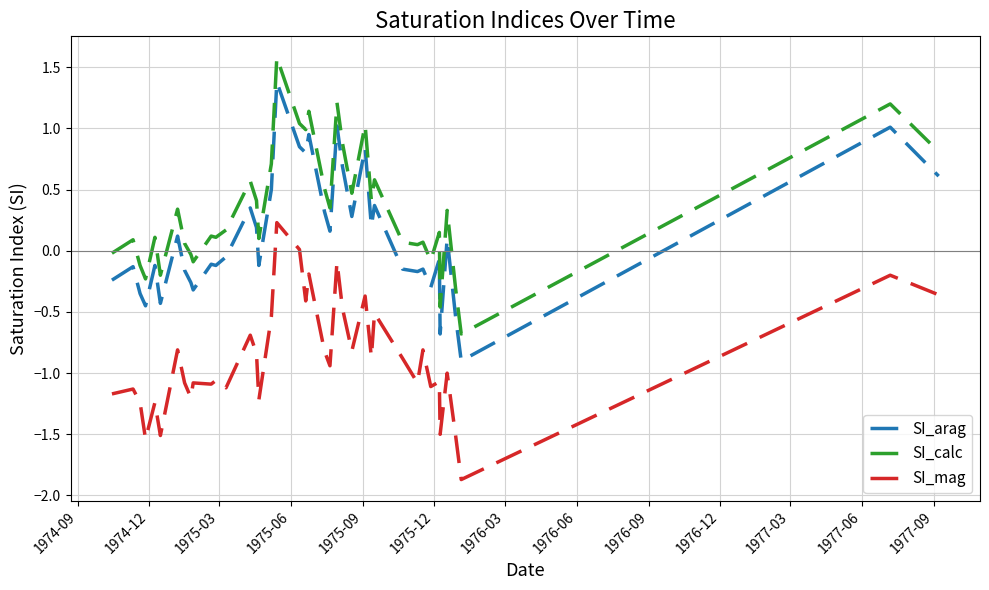

What is the maximum value for SI_calc?

1.6